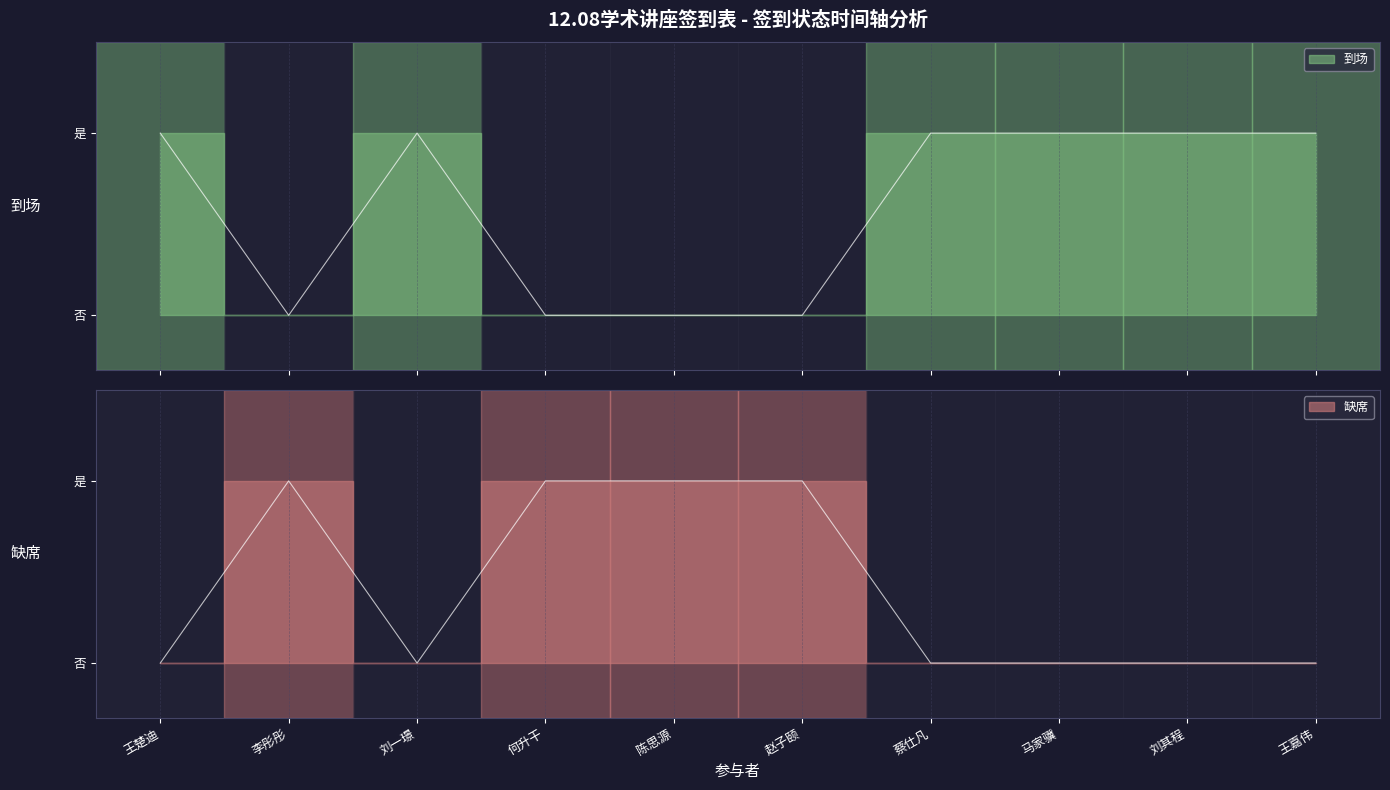

What is the highest value of the 缺席 series?

1